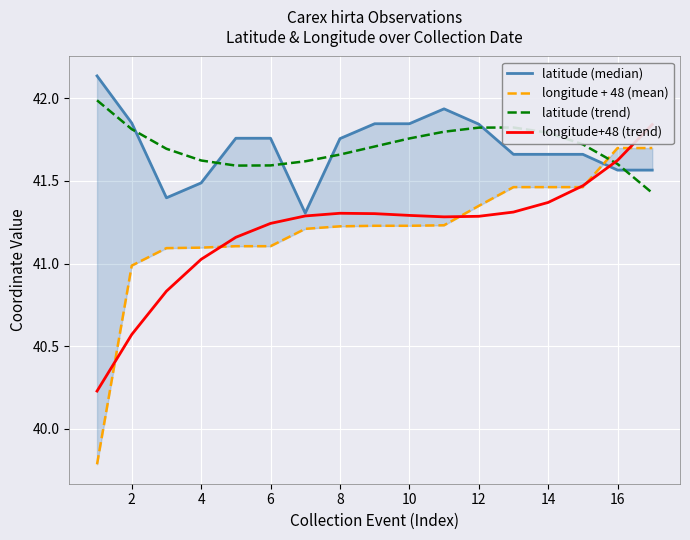

Reading left to right, transcribe all the data shown in this chart.

latitude (median): 42.1	41.8	41.4	41.5	41.8	41.8	41.3	41.8	41.8	41.8	41.9	41.8	41.7	41.7	41.7	41.6	41.6
longitude + 48 (mean): 39.8	41.0	41.1	41.1	41.1	41.1	41.2	41.2	41.2	41.2	41.2	41.3	41.5	41.5	41.5	41.7	41.7
latitude (trend): 42.0	41.8	41.7	41.6	41.6	41.6	41.6	41.7	41.7	41.8	41.8	41.8	41.8	41.8	41.7	41.6	41.4
longitude+48 (trend): 40.2	40.6	40.8	41.0	41.2	41.2	41.3	41.3	41.3	41.3	41.3	41.3	41.3	41.4	41.5	41.6	41.8